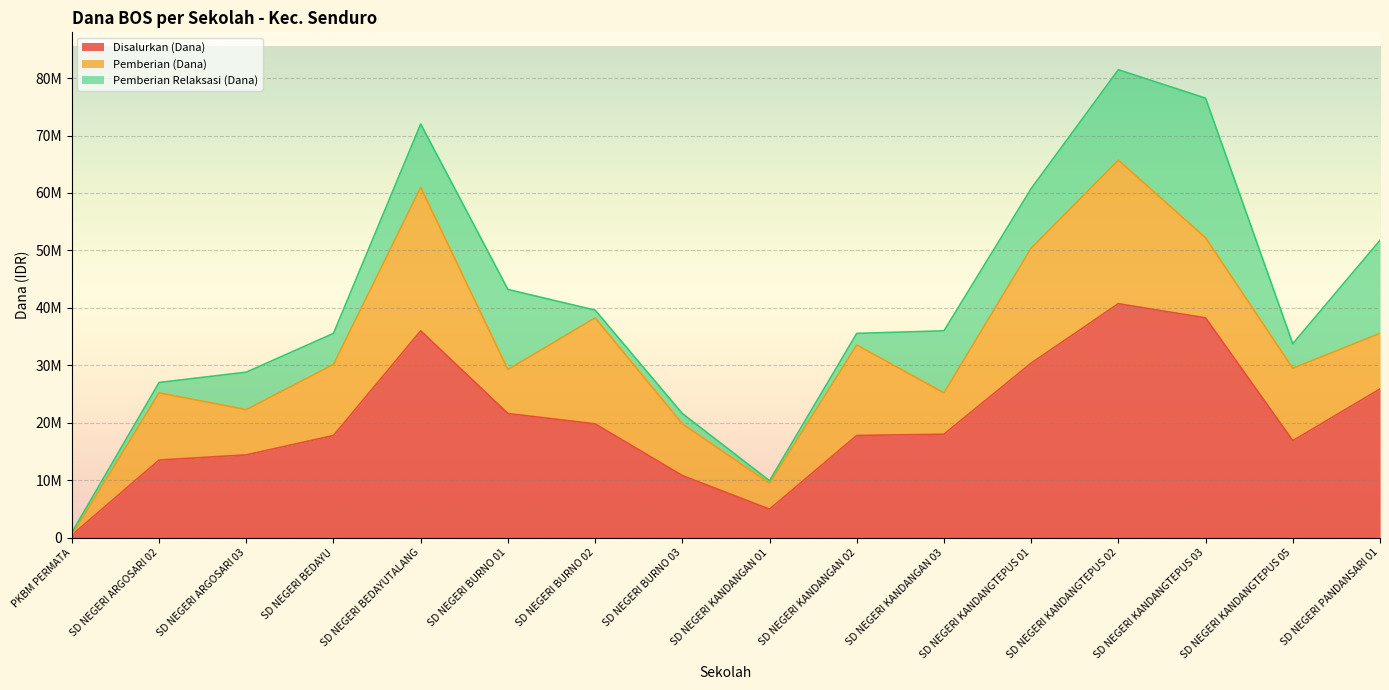

What is the label of the 4th point from the left?

SD NEGERI BEDAYU